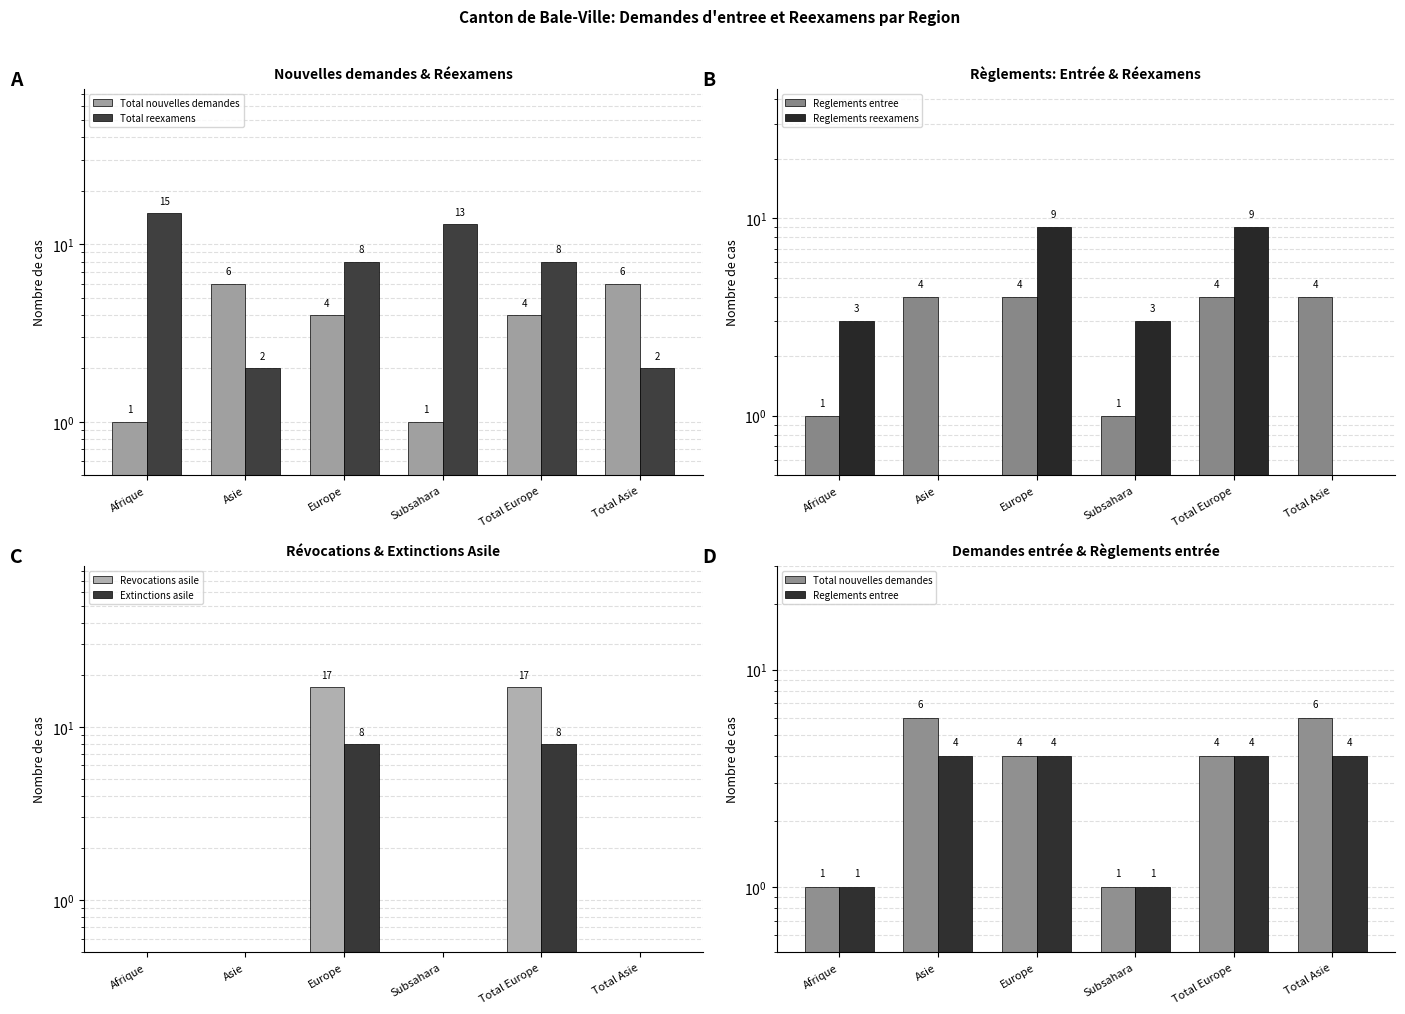

The Reglements reexamens series shows 9.0 at Europe. True or false?

True